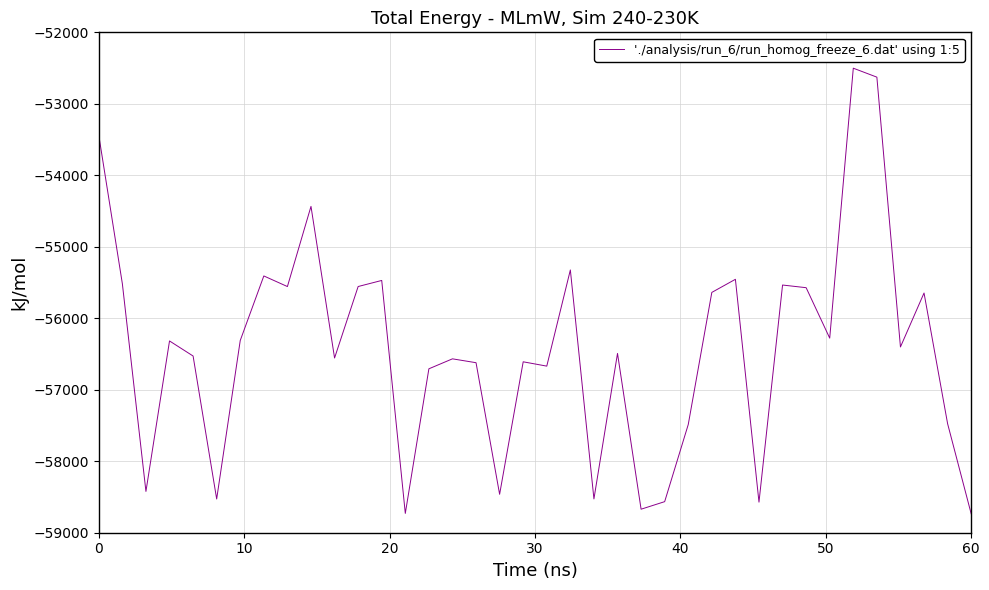

What is the difference between the maximum and minimum values?

6233.5